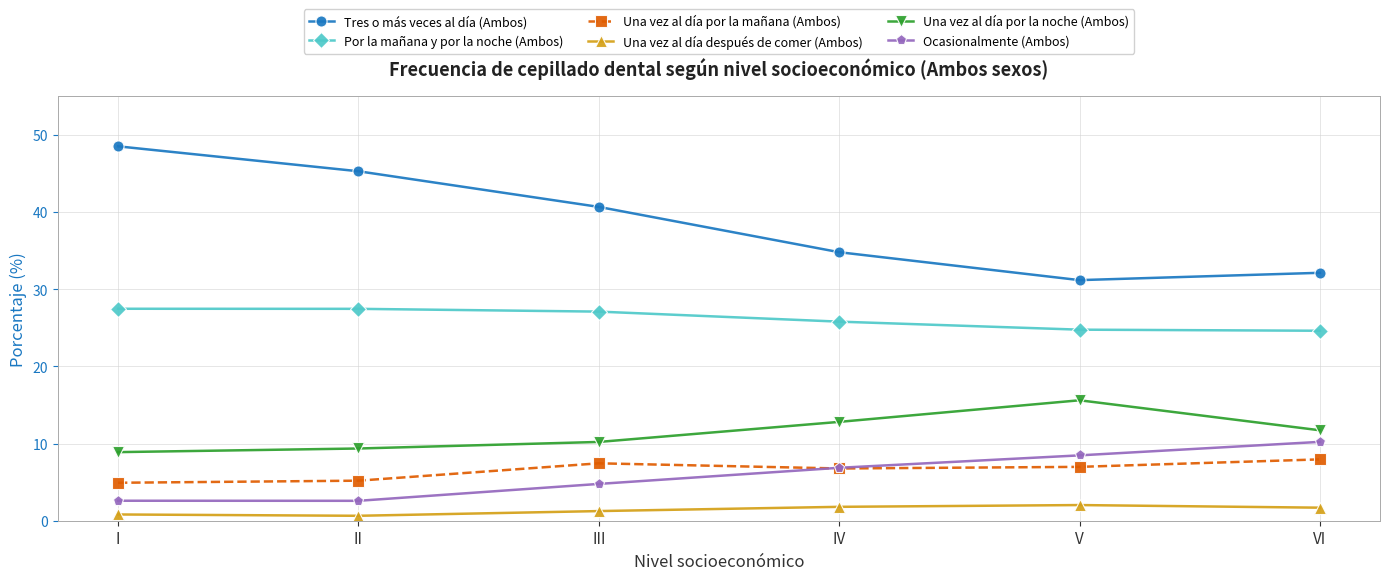

True or false: Una vez al día por la noche (Ambos) and Por la mañana y por la noche (Ambos) cross at least once.

False